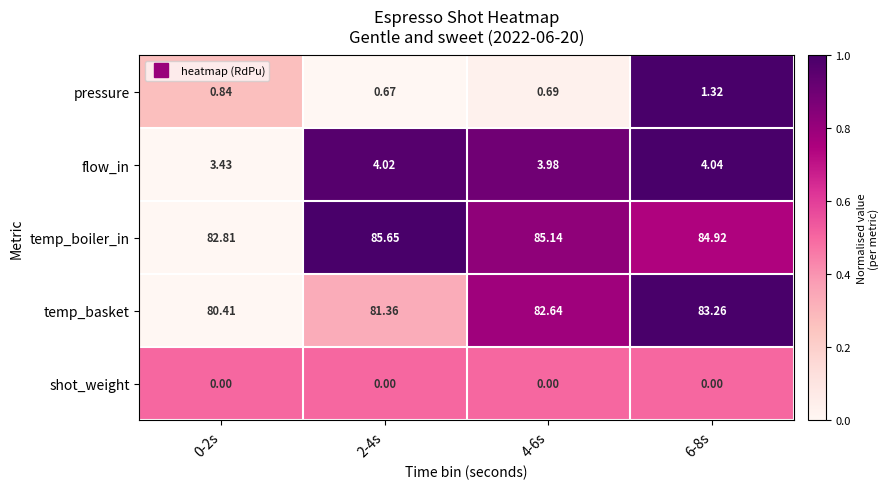

Which series has the largest total across all categories?

temp_boiler_in